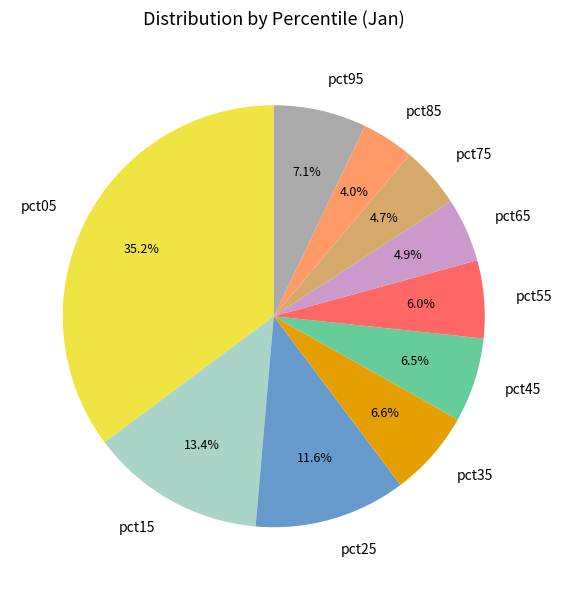

Which category has the biggest portion of the pie?

pct05